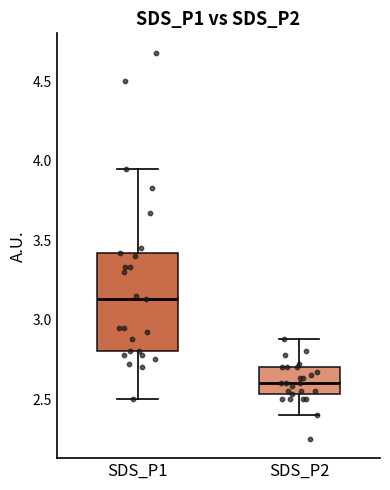

Reading left to right, read every box against the y-axis: the position of its median line, the range the box covers, and the ends of its whiskers. The values are not printed on the chart, so give them approximately, as read against the axis.

SDS_P1: median 3.15, box 2.80 to 3.40, whiskers 2.50 to 3.95
SDS_P2: median 2.60, box 2.55 to 2.70, whiskers 2.40 to 2.90